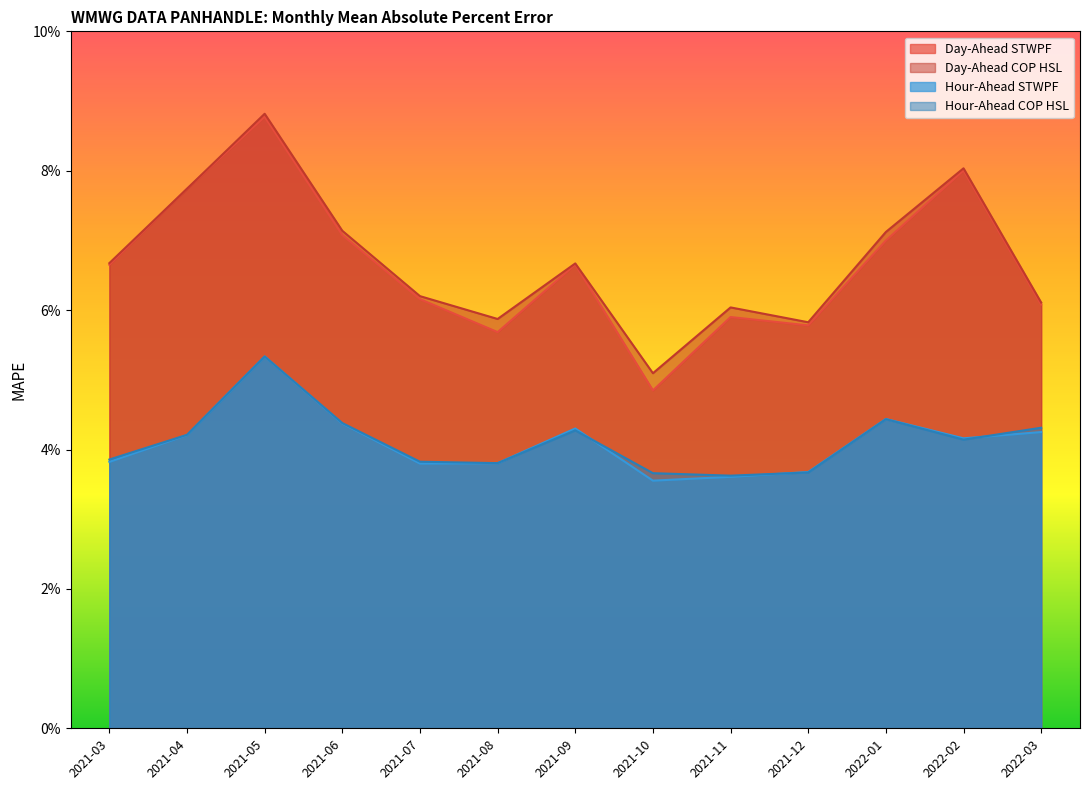

How many Hour-Ahead COP HSL values are between 0 and 1?

13